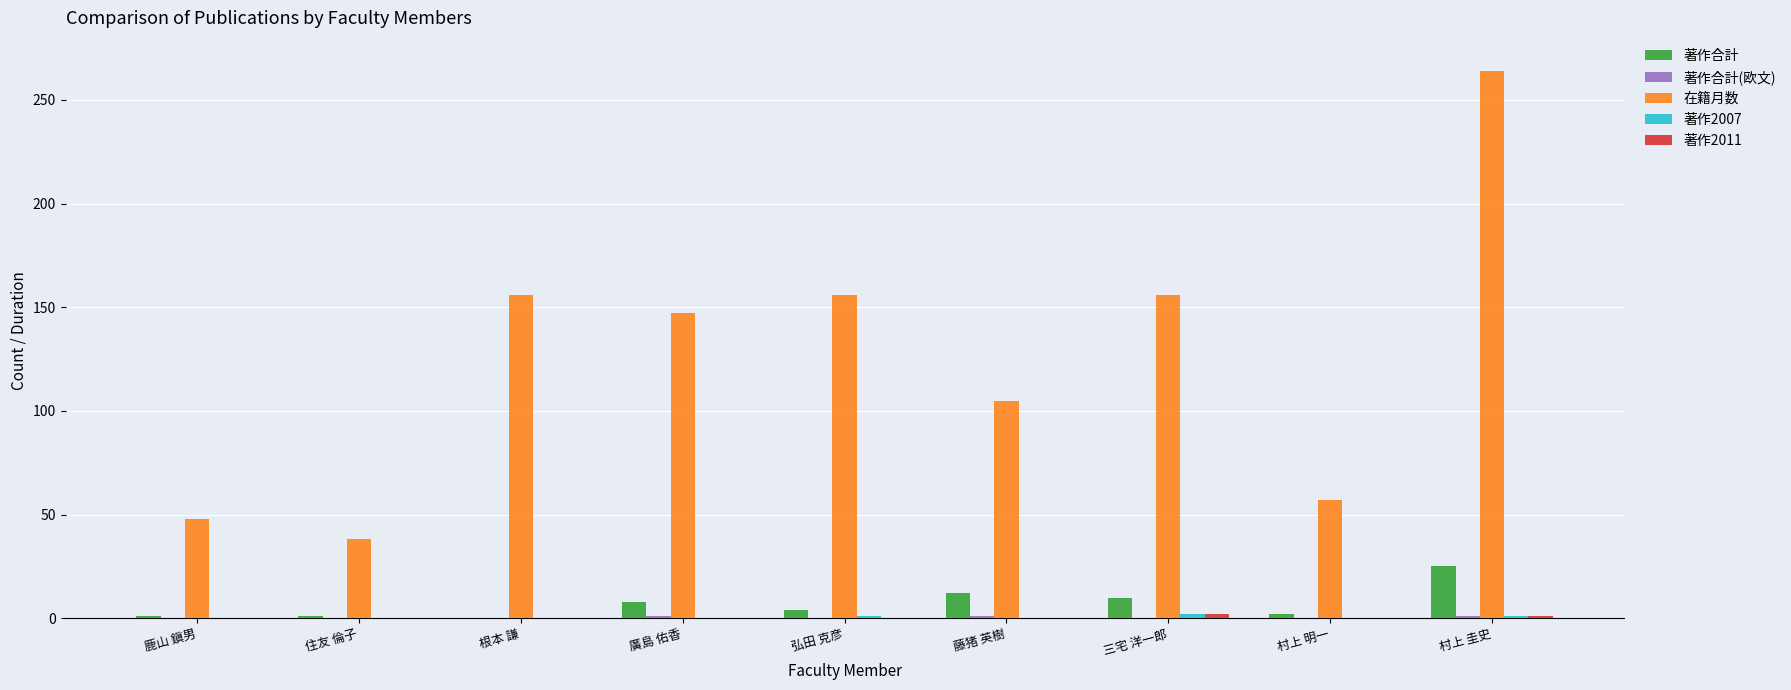

What is the highest value of the 在籍月数 series?

264